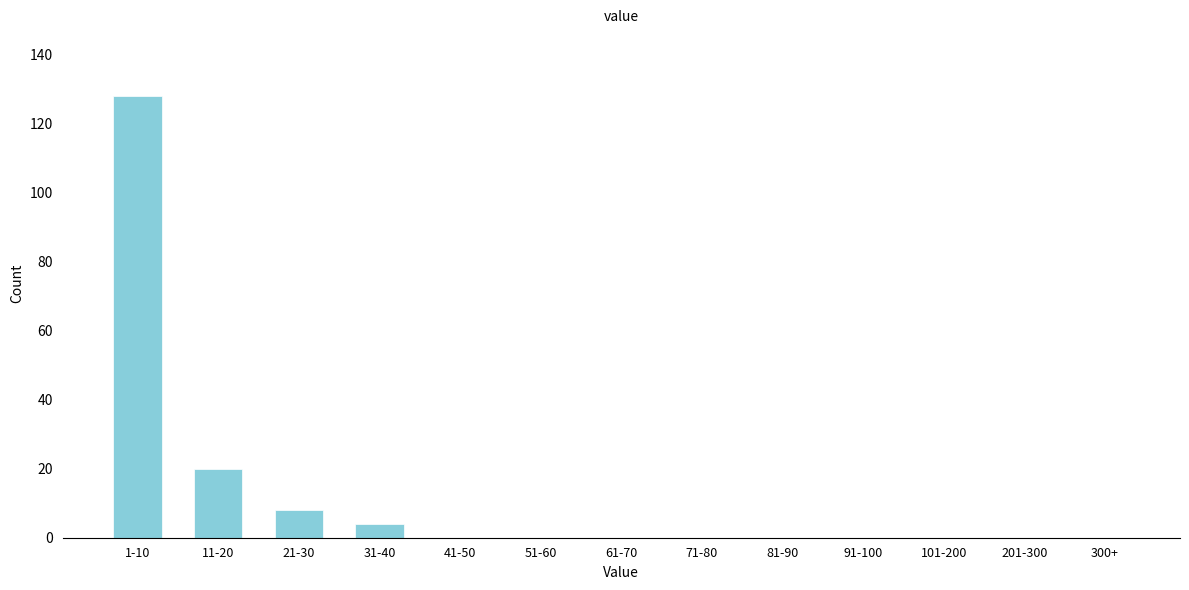

Reading left to right, extract all data points from this chart.

1-10=128	11-20=20	21-30=8	31-40=4	41-50=0	51-60=0	61-70=0	71-80=0	81-90=0	91-100=0	101-200=0	201-300=0	300+=0